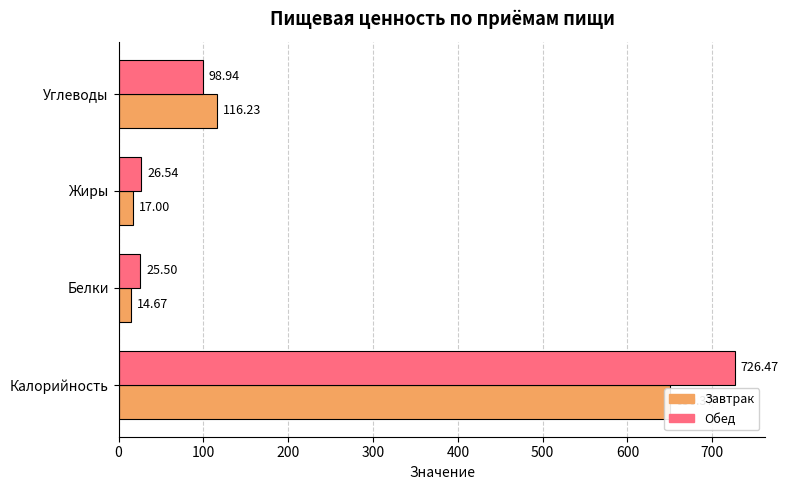

Does the chart contain any negative values?

No